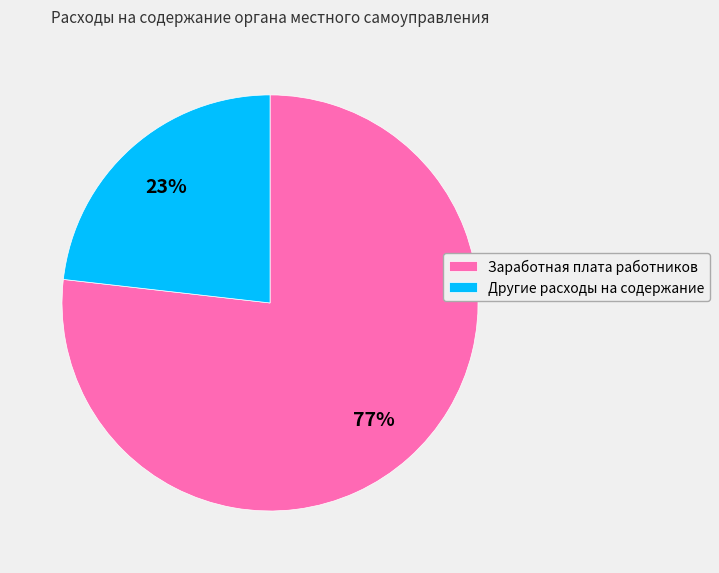

Count the number of slices in the pie.

2